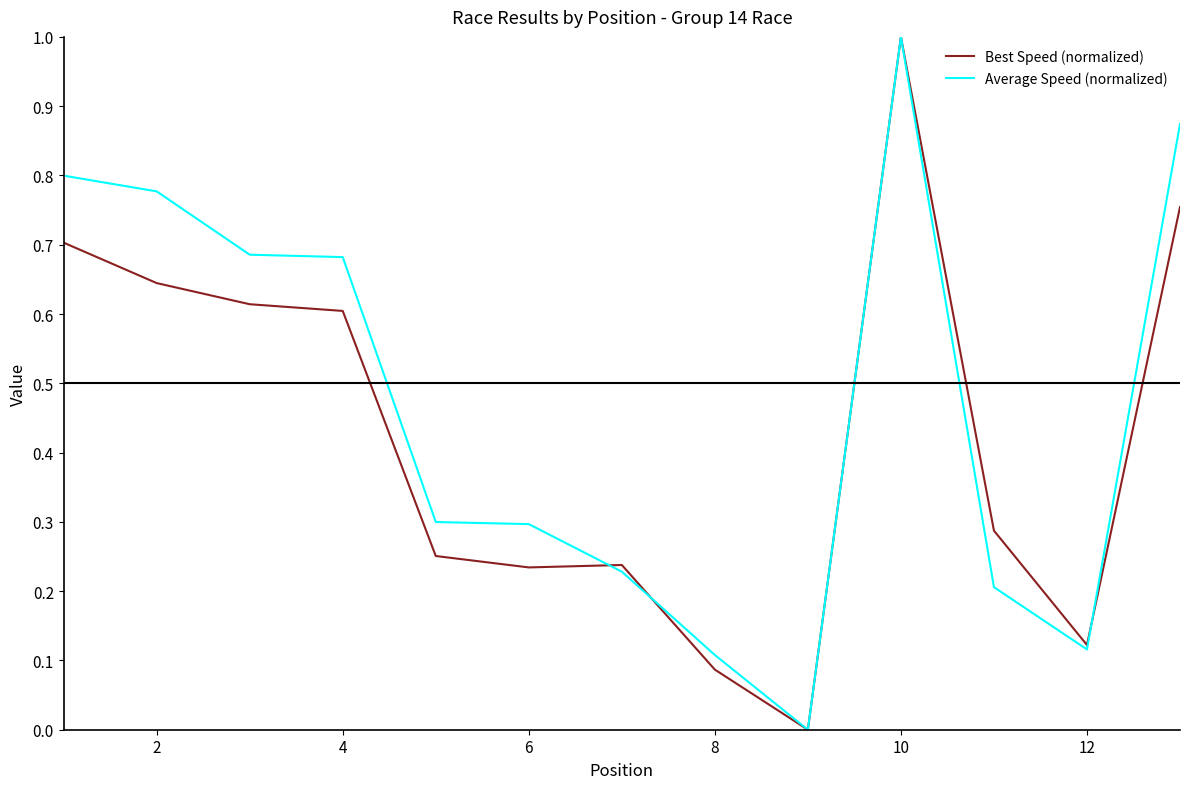

Which series has the largest total across all categories?

Average Speed (normalized)